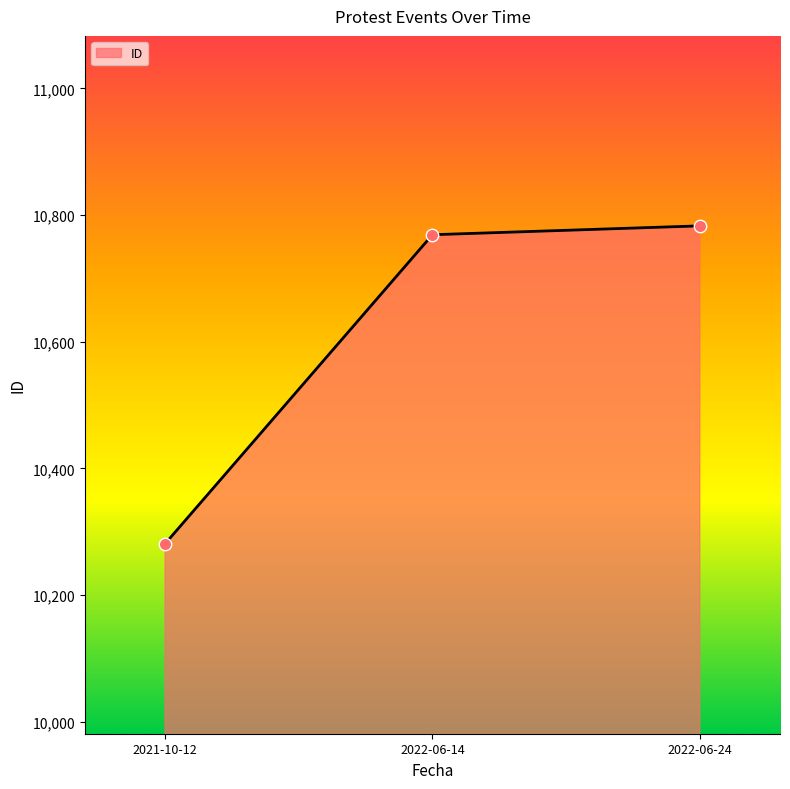

Which has a higher value, 2021-10-12 or 2022-06-14?

2022-06-14